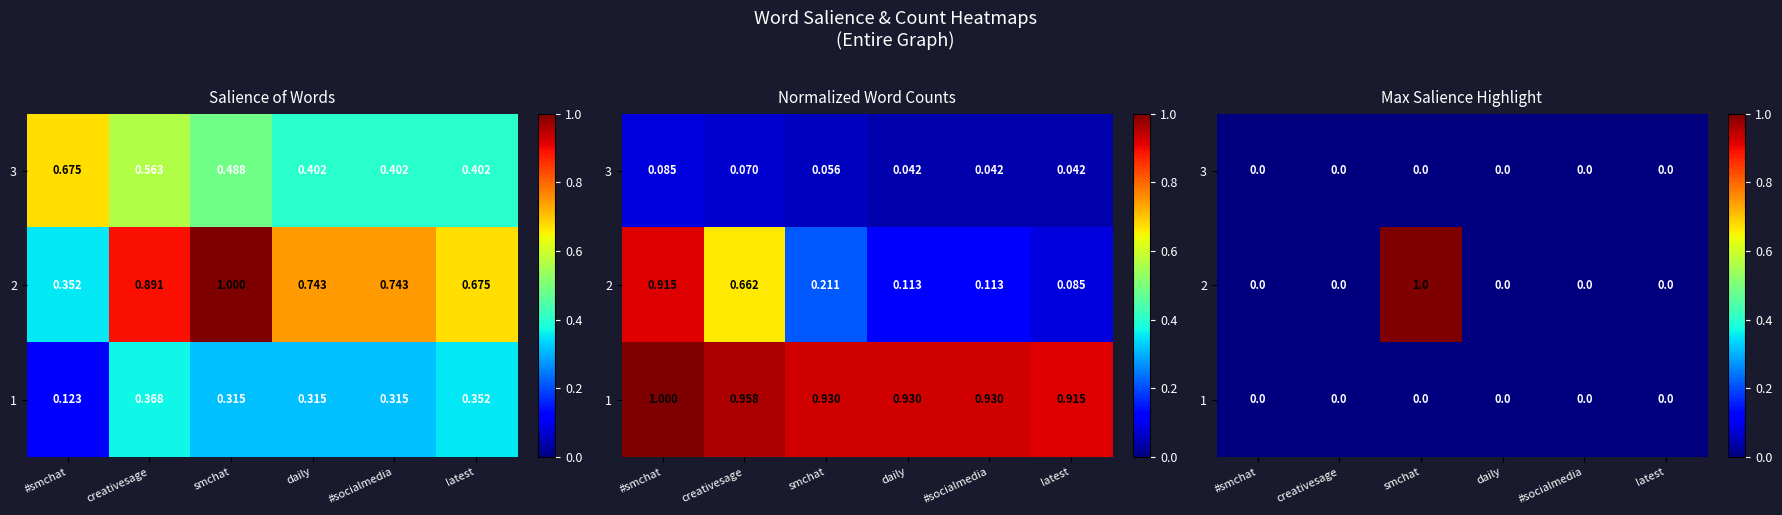

What is the difference between the maximum and minimum values in the 2 series?

1